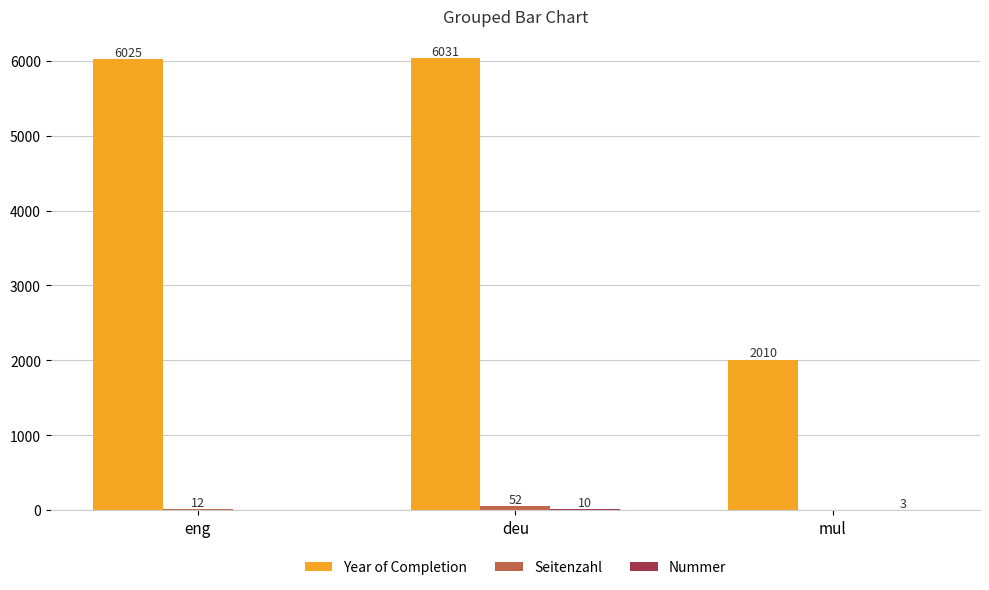

True or false: Year of Completion has a value of 2082 at eng.

False